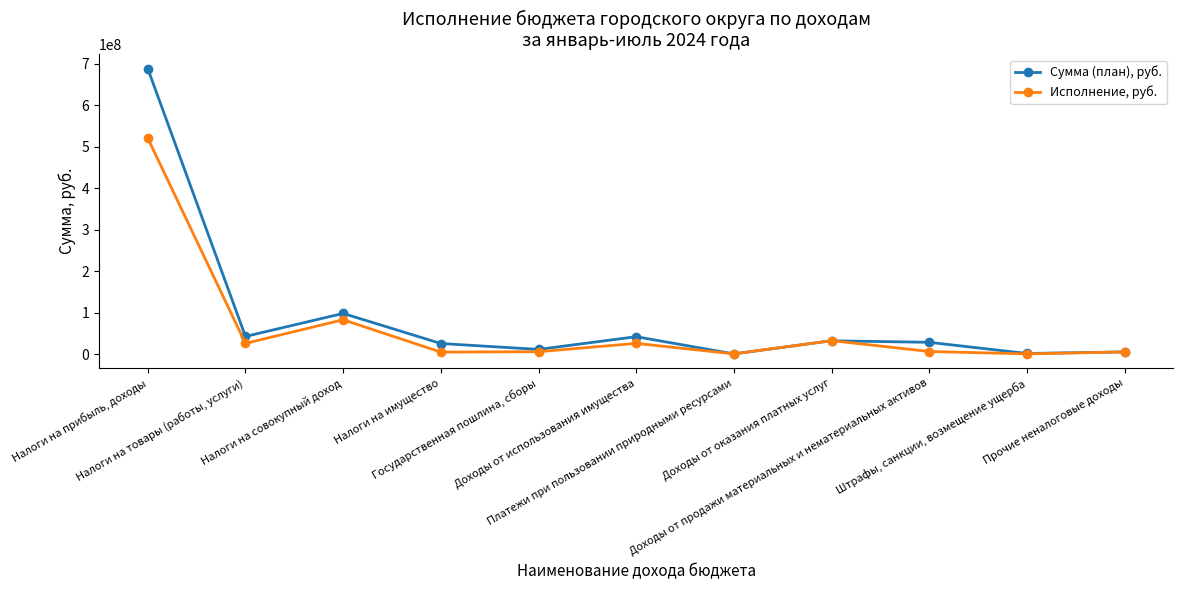

What is the maximum value for Сумма (план), руб.?

687669005